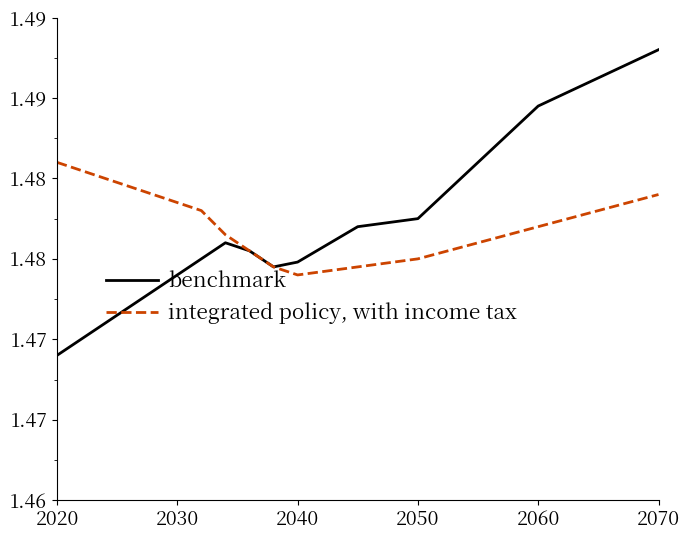

What are all the series names shown in the legend?

benchmark, integrated policy, with income tax